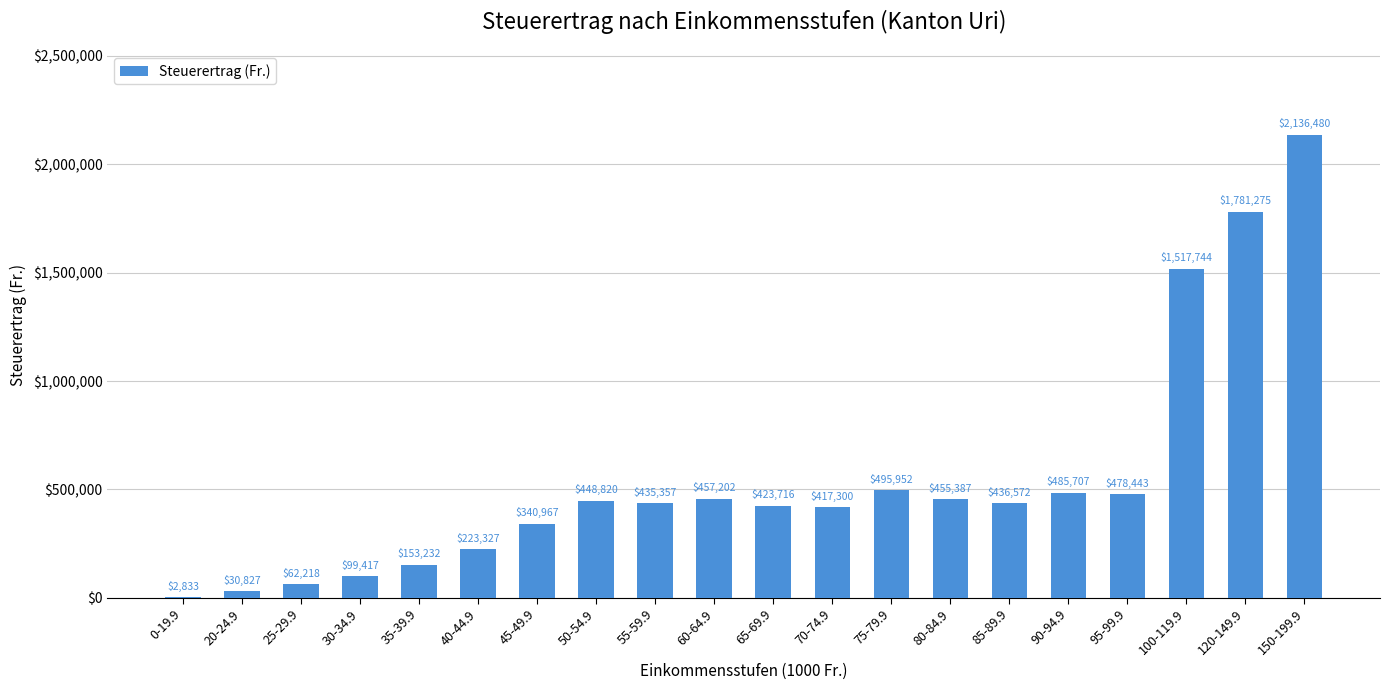

What is the ratio of the value at 45-49.9 to the value at 35-39.9?

2.2